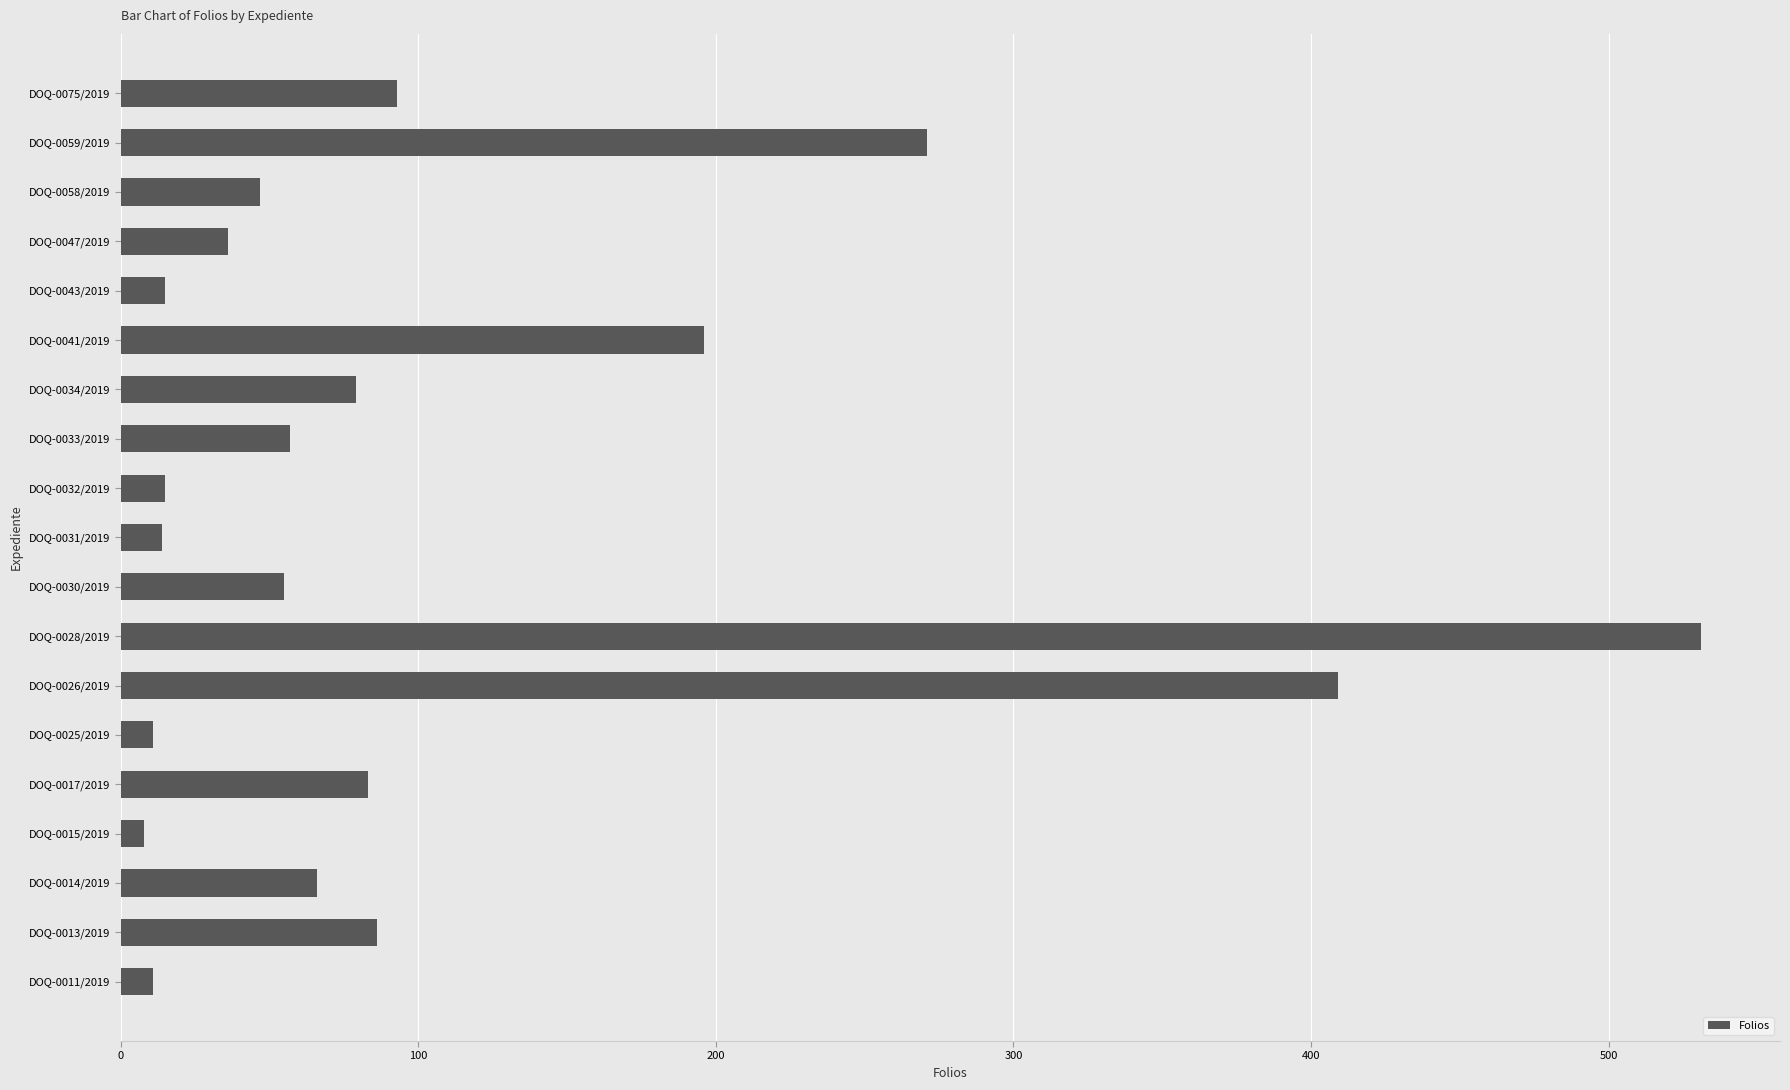

Approximately how many times larger is the value at DOQ-0058/2019 compared to DOQ-0075/2019?

0.5